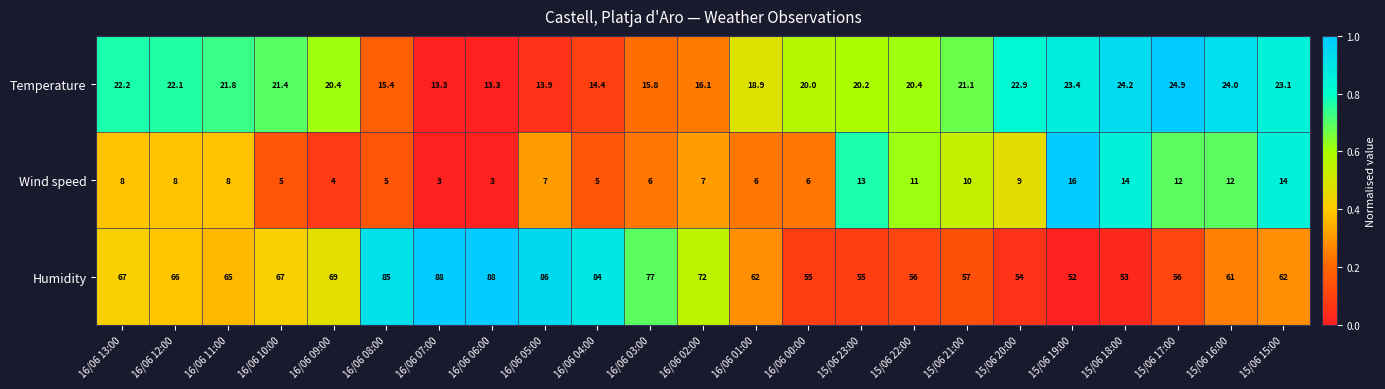

What is the difference between the maximum and second lowest values in the Temperature series?

11.6